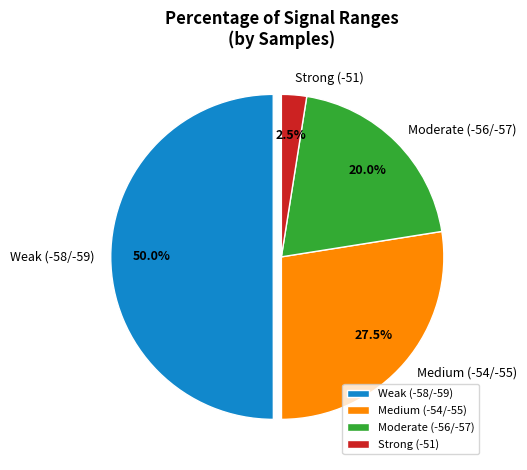

Do Moderate (-56/-57) and Medium (-54/-55) together represent more than half of the pie?

No